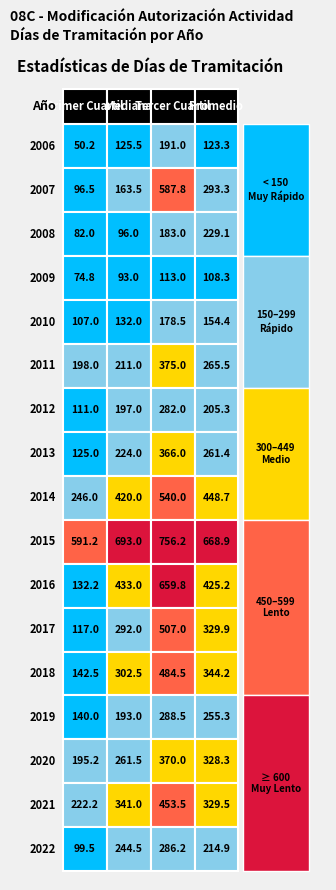

What is the difference between the second highest and minimum values in the Primer Cuartil Días de Tramitación series?

195.8